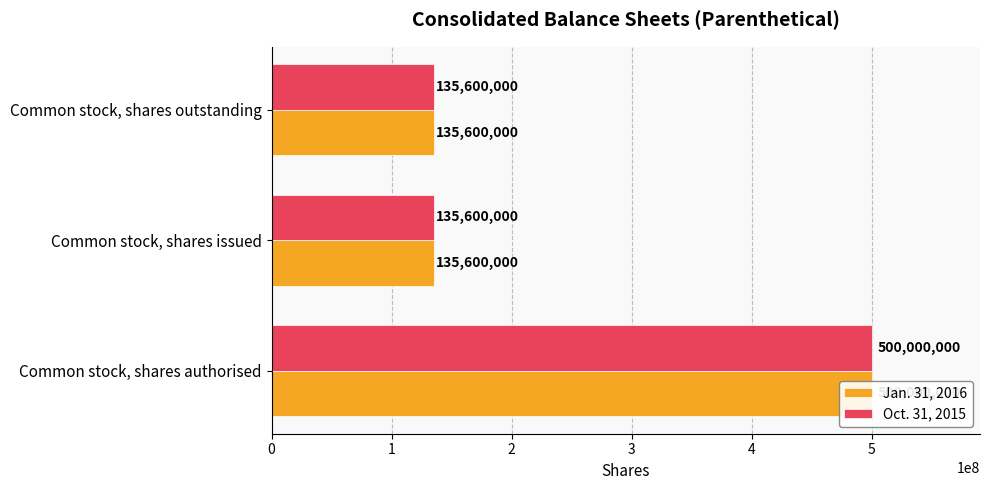

True or false: Oct. 31, 2015 has a value of 191516726 at Common stock, shares outstanding.

False